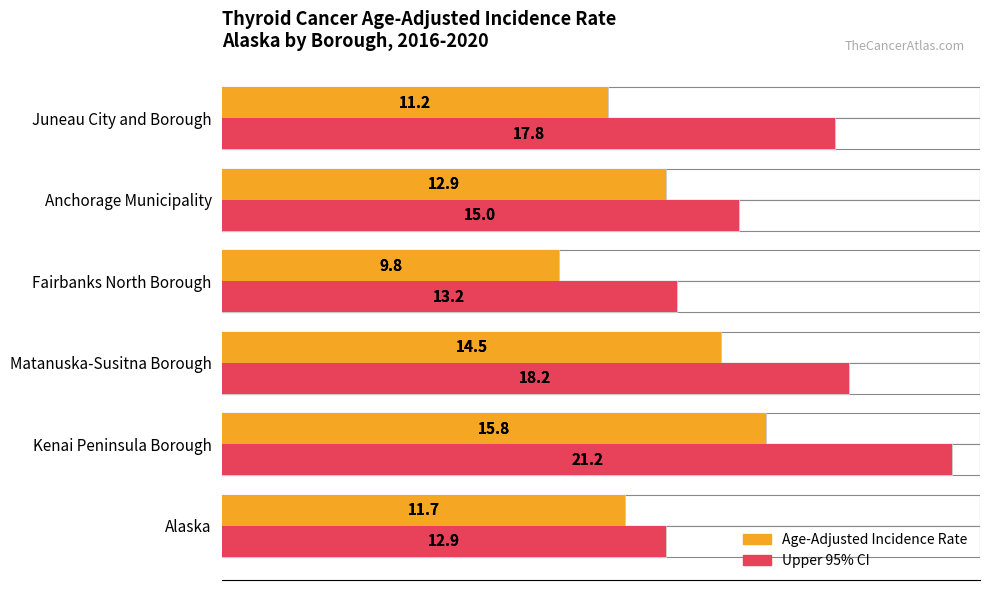

Rank the series at Alaska from lowest to highest value.

Age-Adjusted Incidence Rate, Upper 95% Confidence Interval